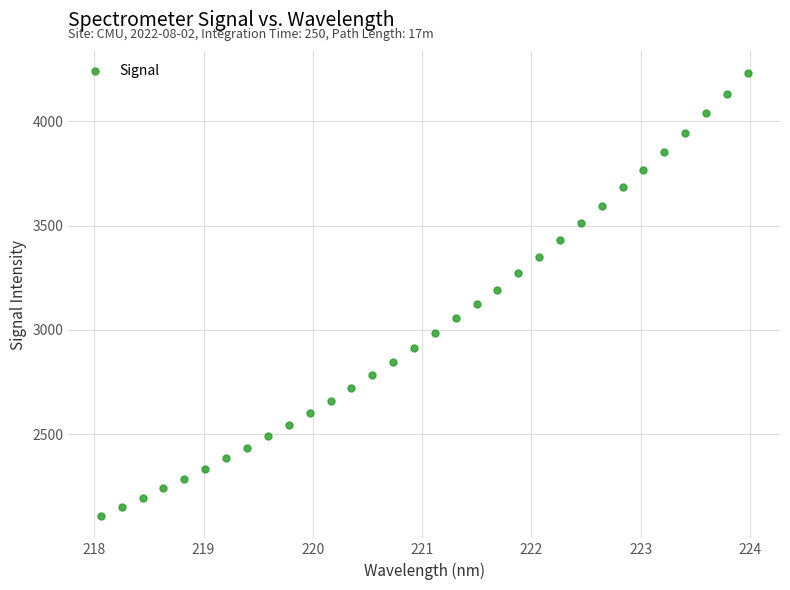

What is the range of X values (max minus min)?

5.9